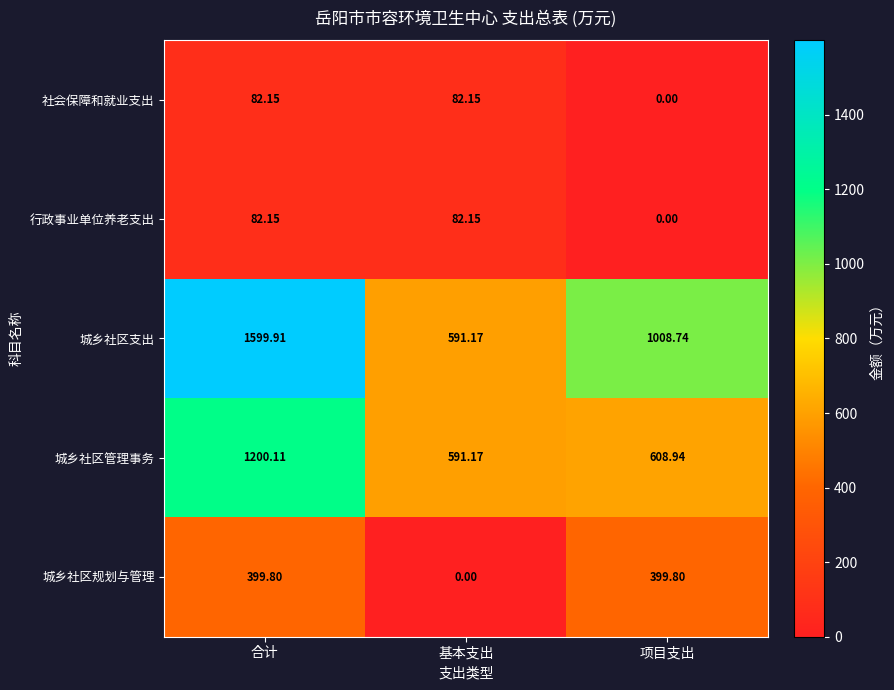

Which series has the largest range (max minus min)?

城乡社区支出